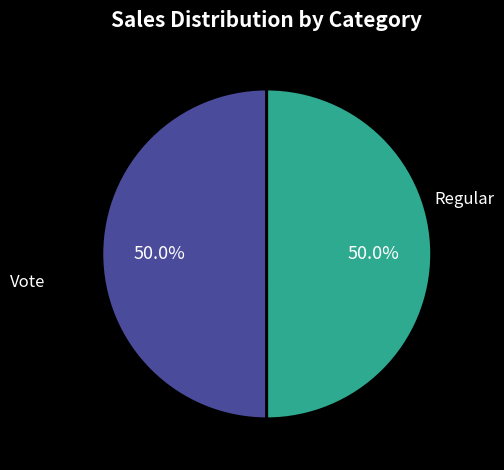

How many segments does this pie chart have?

2